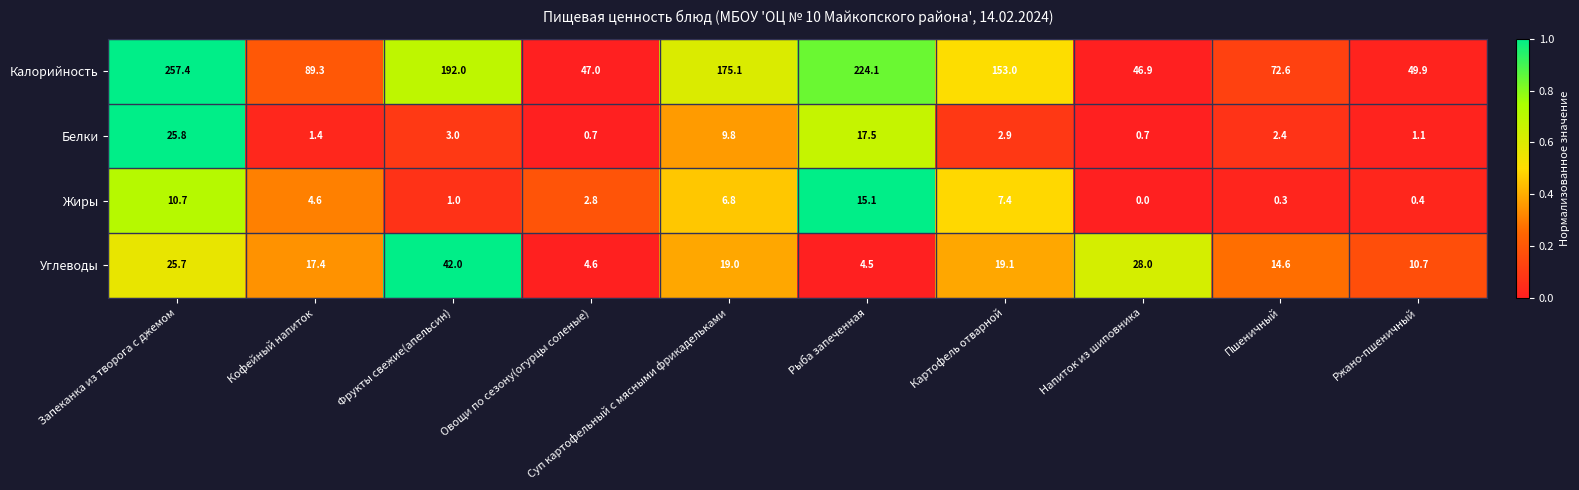

Count the number of data series in this chart.

4